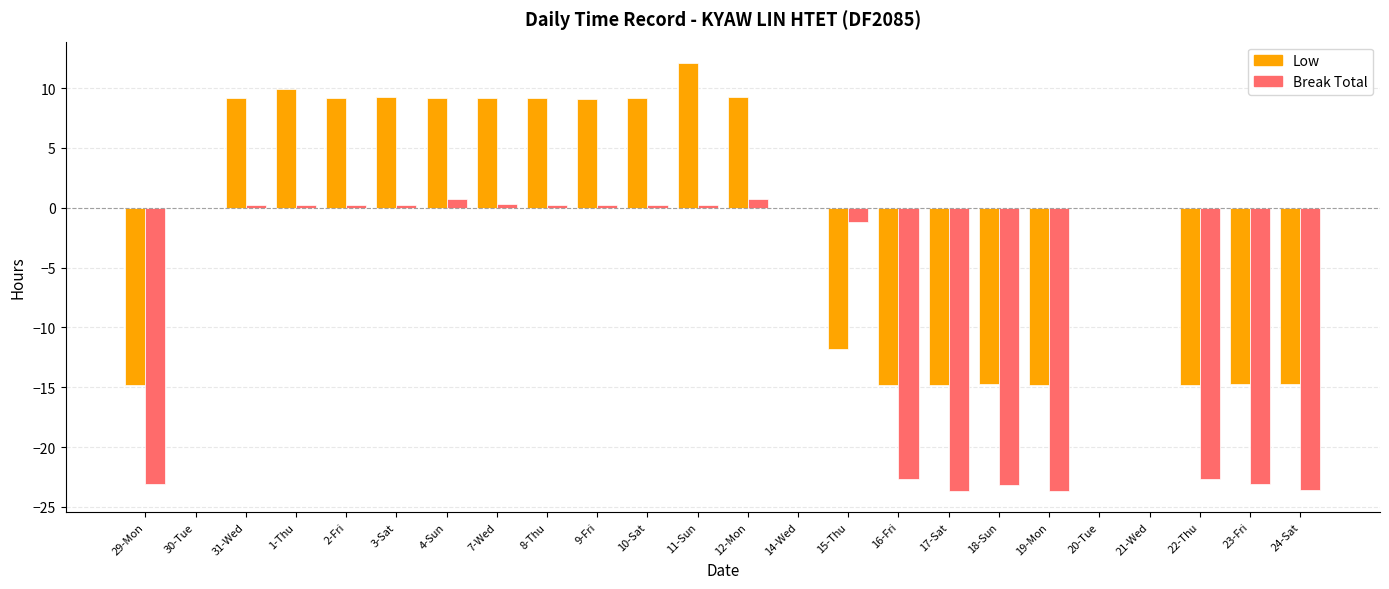

True or false: Low has a value of -7.6 at 18-Sun.

False